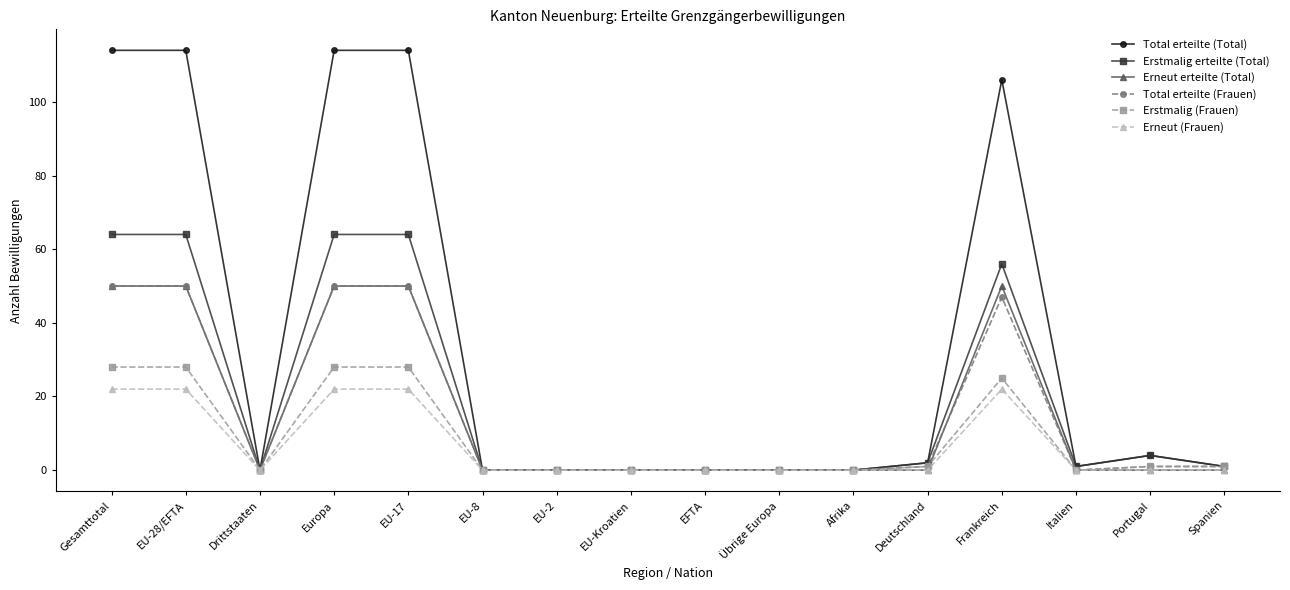

Which series has the largest range (max minus min)?

Total erteilte (Total)